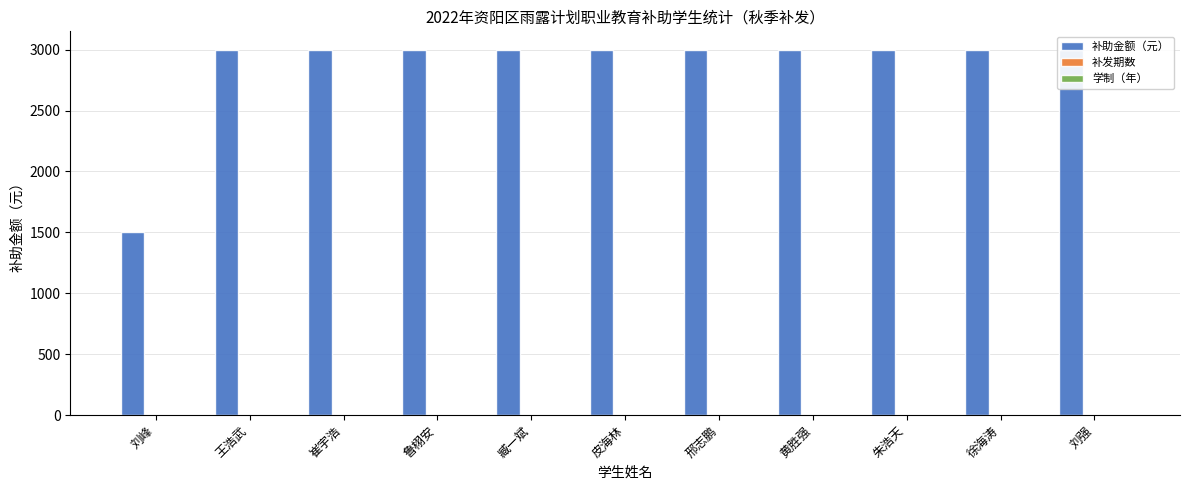

What is the value of the 学制（年） bar at the 4th from the left?

3